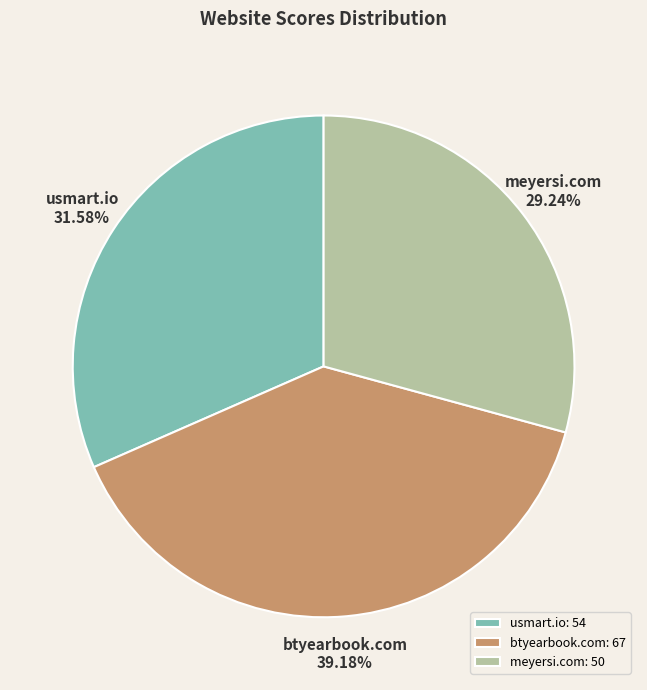

What is the smallest slice in the pie chart?

meyersi.com